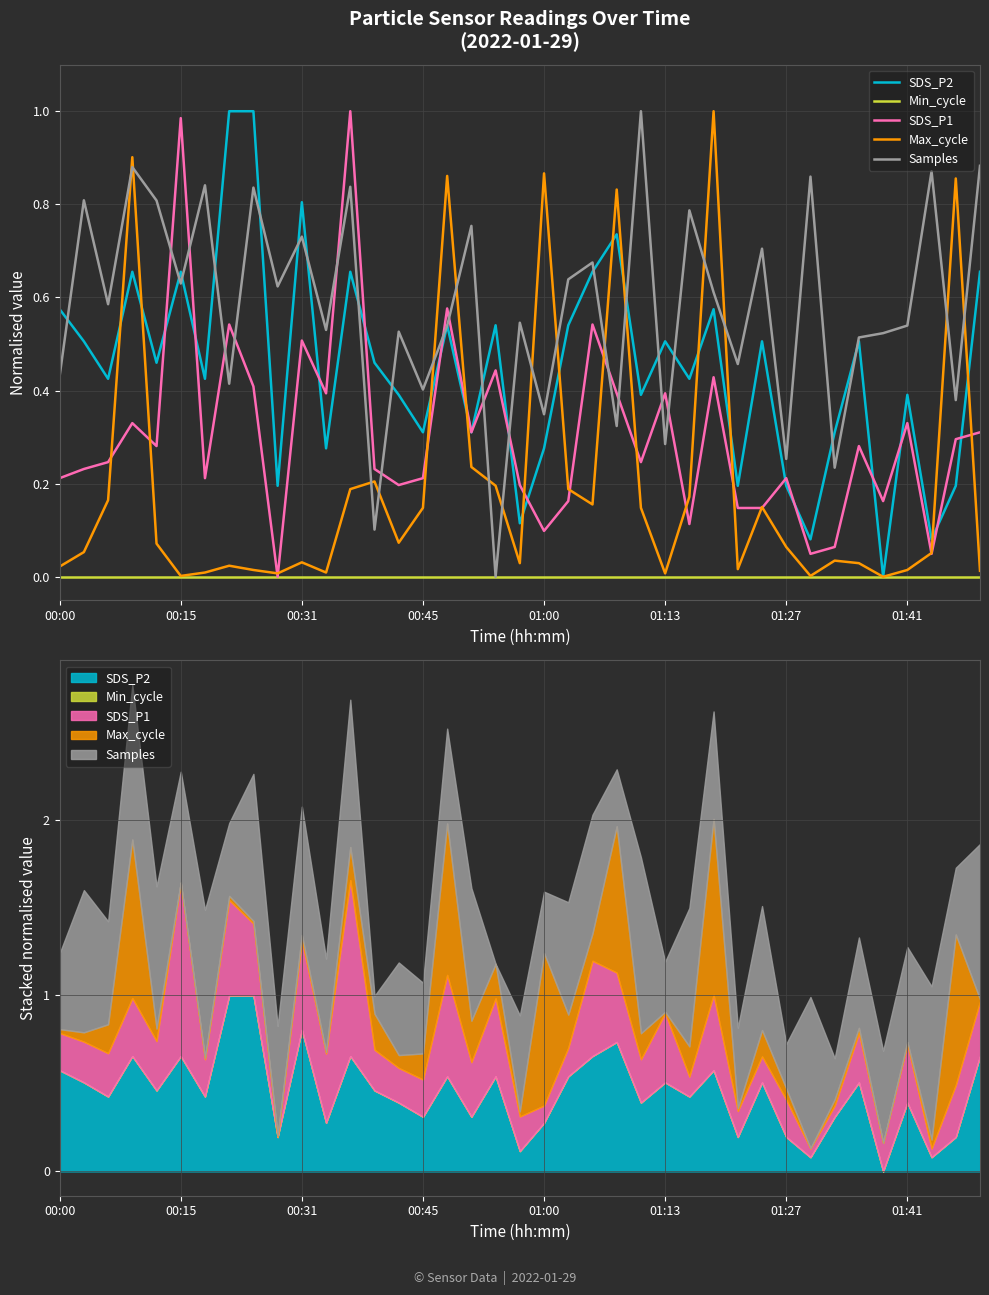

What is the sum of the SDS_P1 values at 15 and 32?

0.3